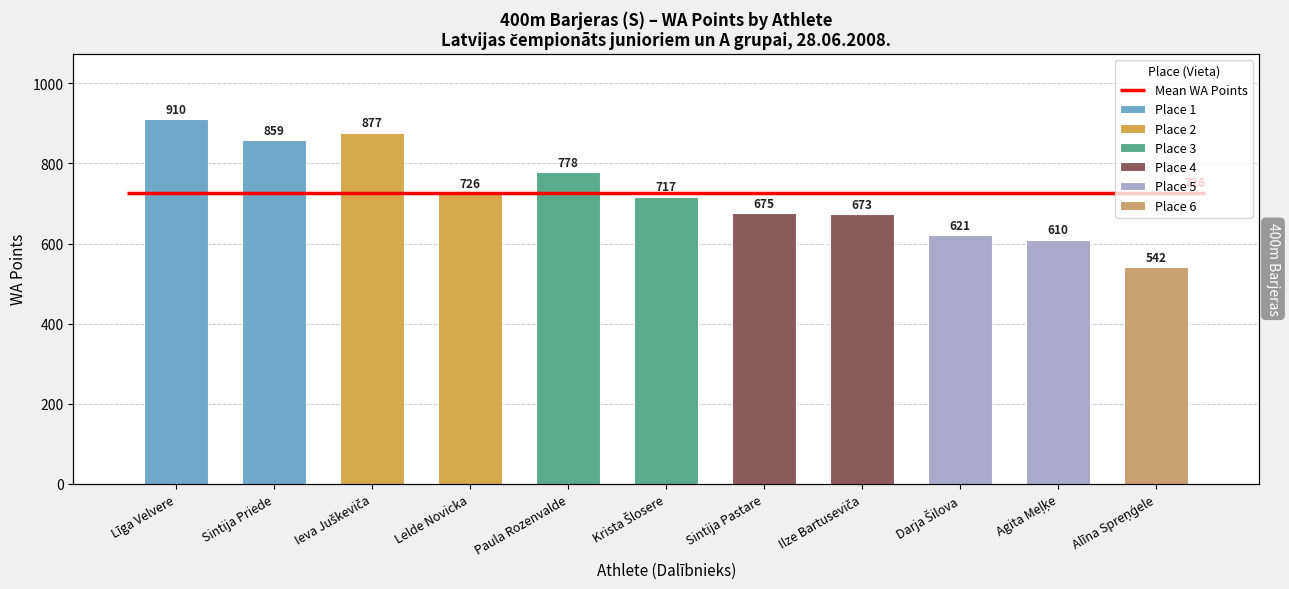

True or false: the data shows 847 at Agita Meļķe.

False